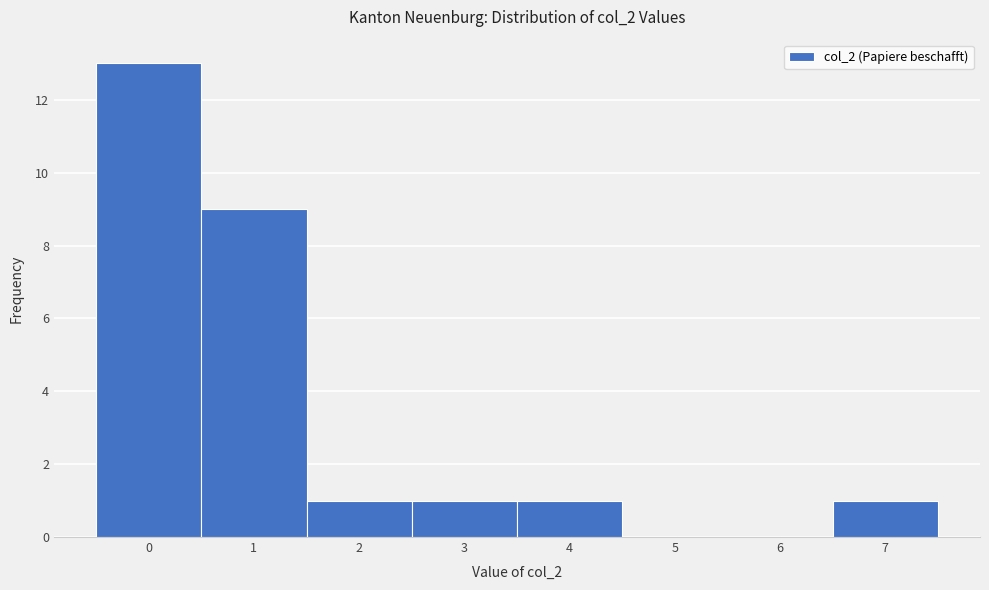

Reading left to right, transcribe this chart: for each bar, give the range it covers on the x-axis and its height. The values are not printed on the chart, so give them approximately, as read against the axis.

-0.5 to 0.5: 13
0.5 to 1.5: 9
1.5 to 2.5: 1
2.5 to 3.5: 1
3.5 to 4.5: 1
4.5 to 5.5: 0
5.5 to 6.5: 0
6.5 to 7.5: 1